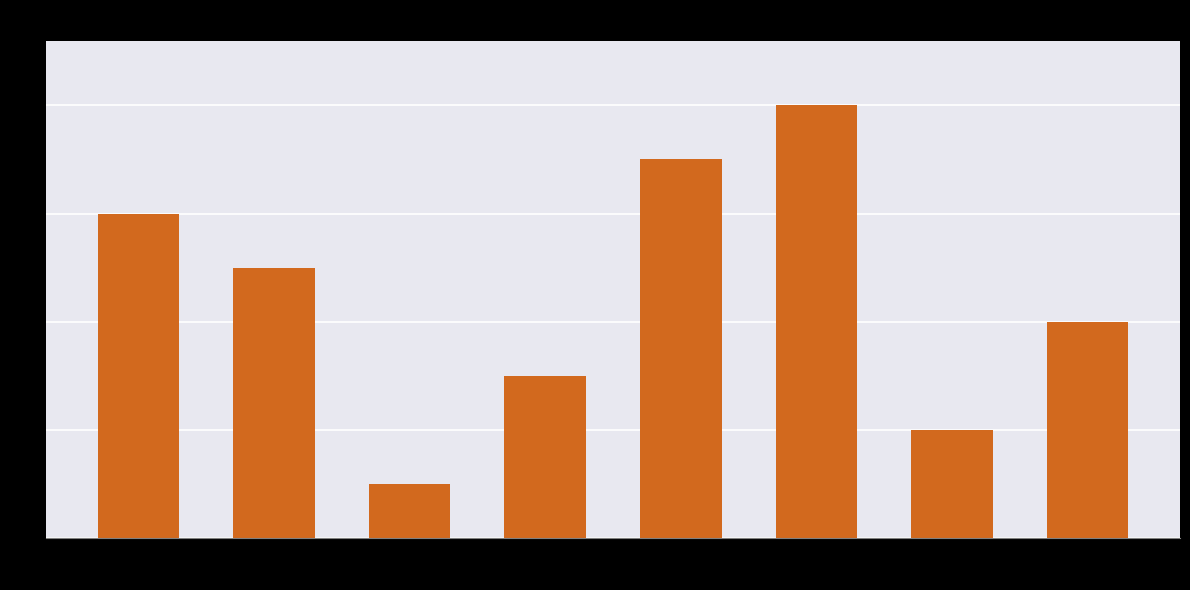

What is the label of the 2nd bar from the left?

В.о. начальника